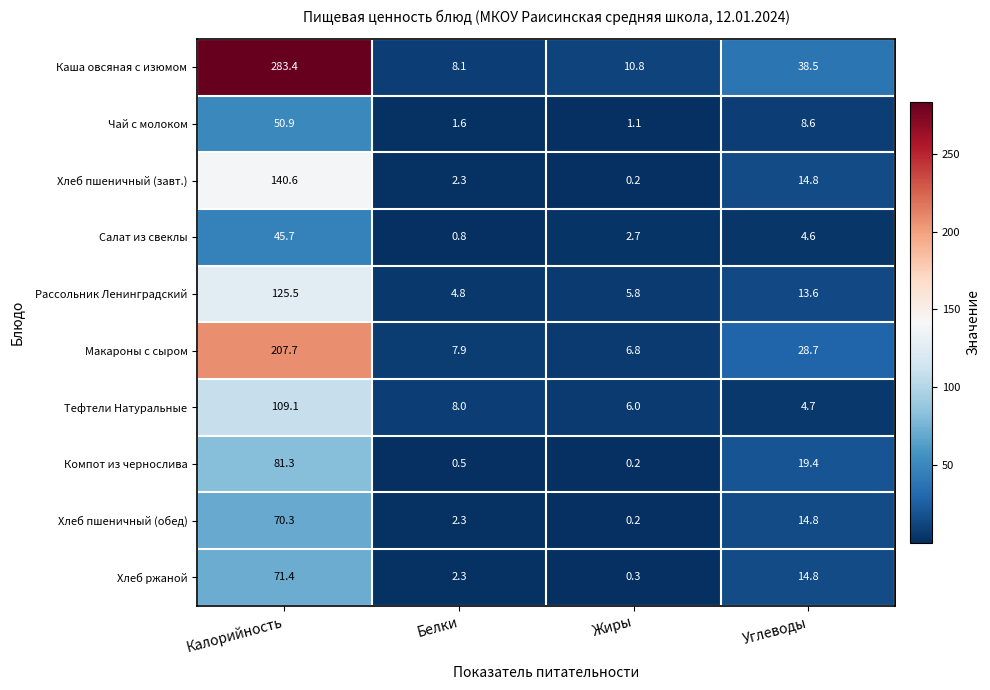

Which category has the highest value across all series?

Калорийность